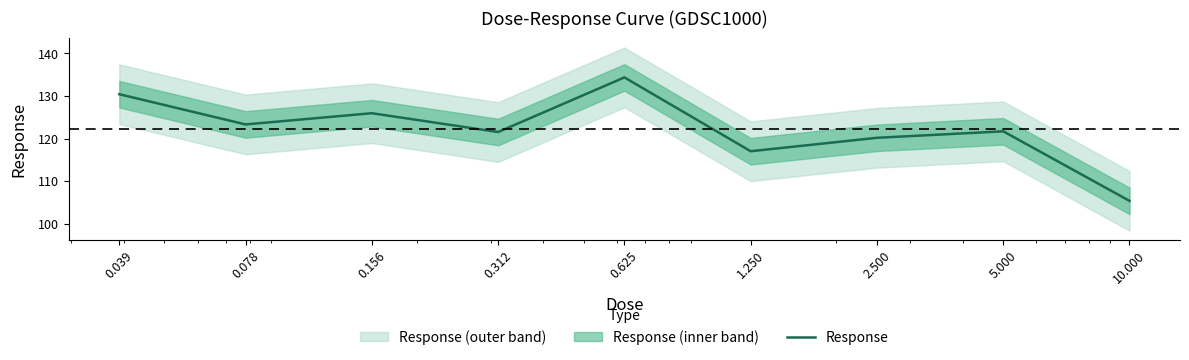

At which label does the data first exceed 121?

0.039